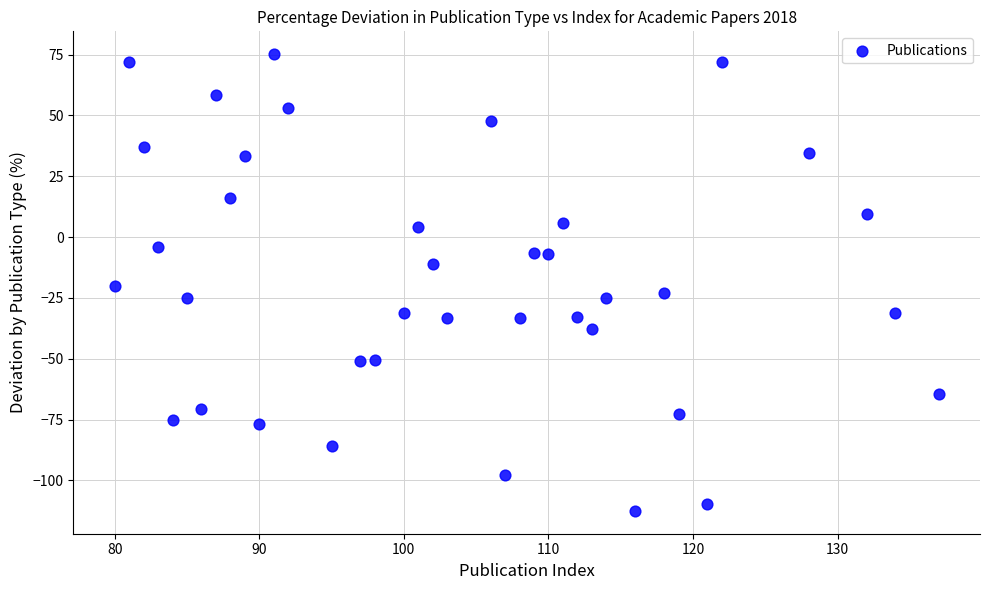

What is the range of Y values (max minus min)?

187.8